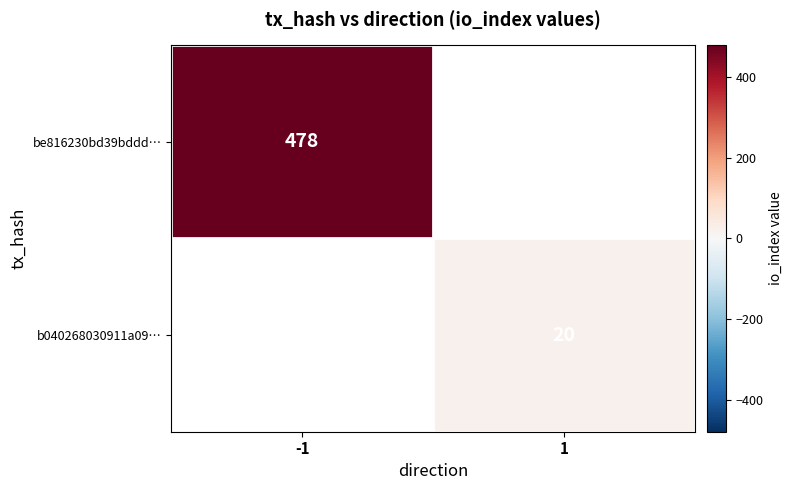

The b040268030911a09… series shows 6 at 1. True or false?

False